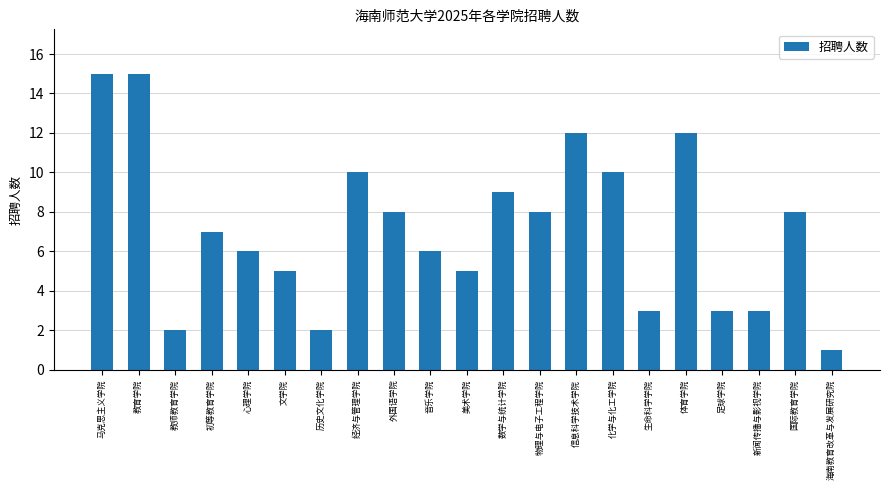

How many bars are there in total?

21